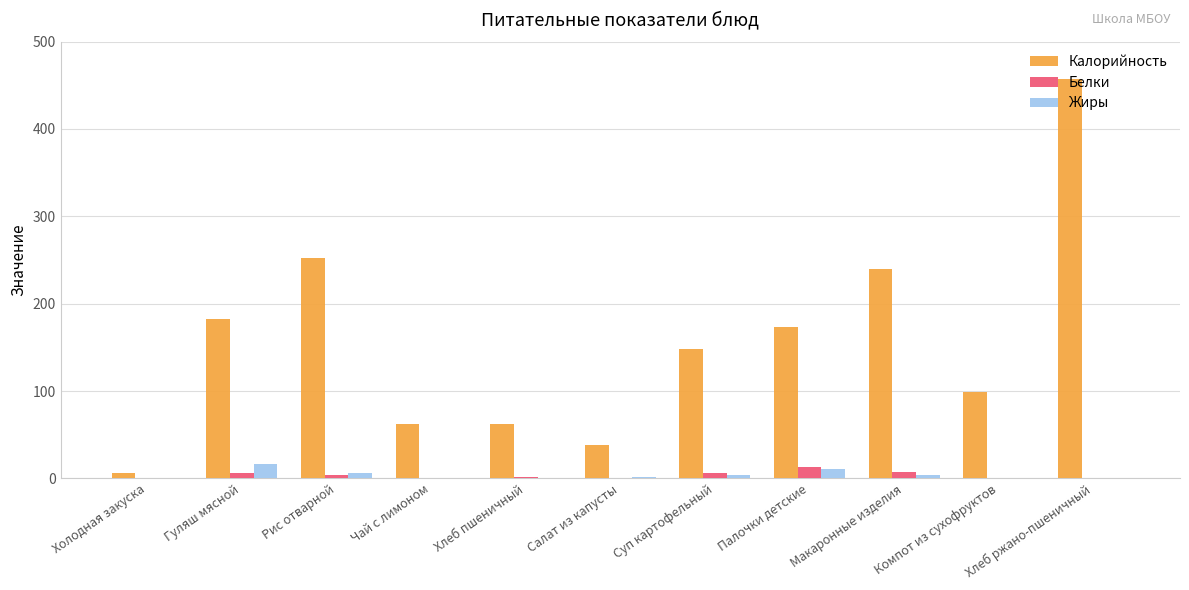

Is it true that Калорийность equals 457.5 at Хлеб ржано-пшеничный?

True